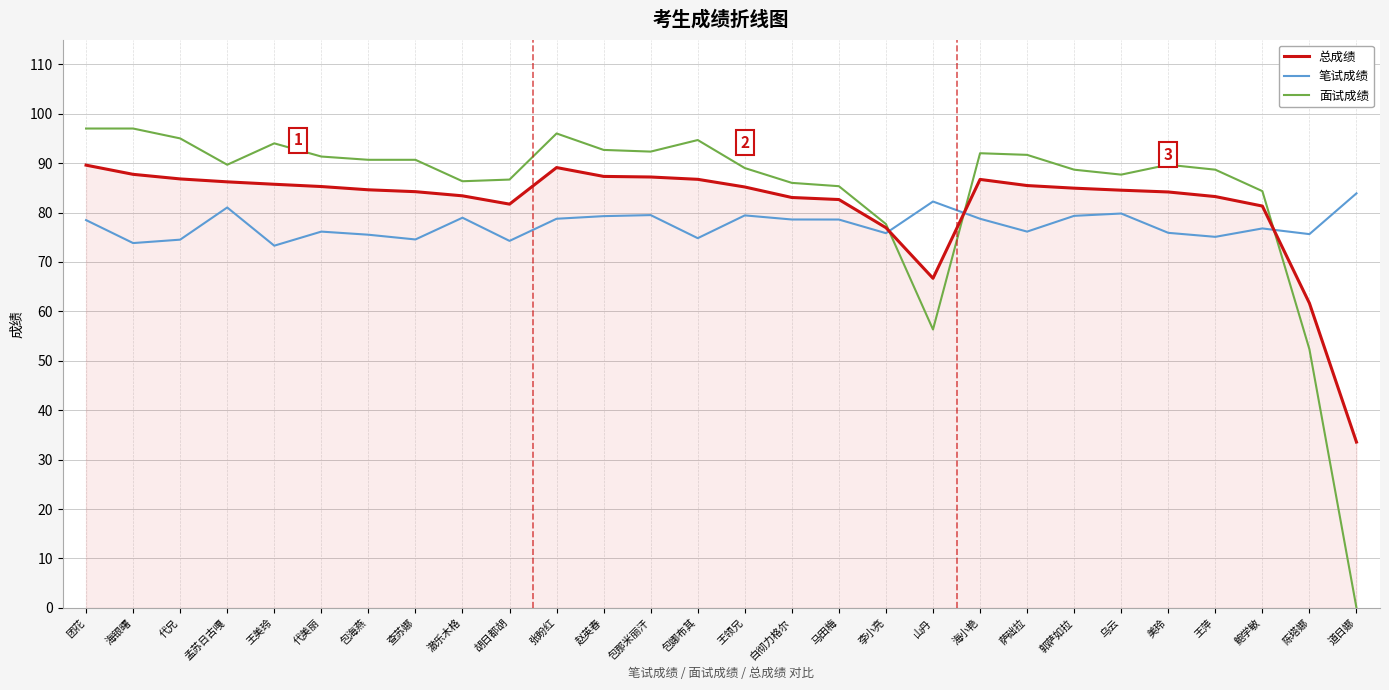

What is the average value of the 面试成绩 series?

84.4